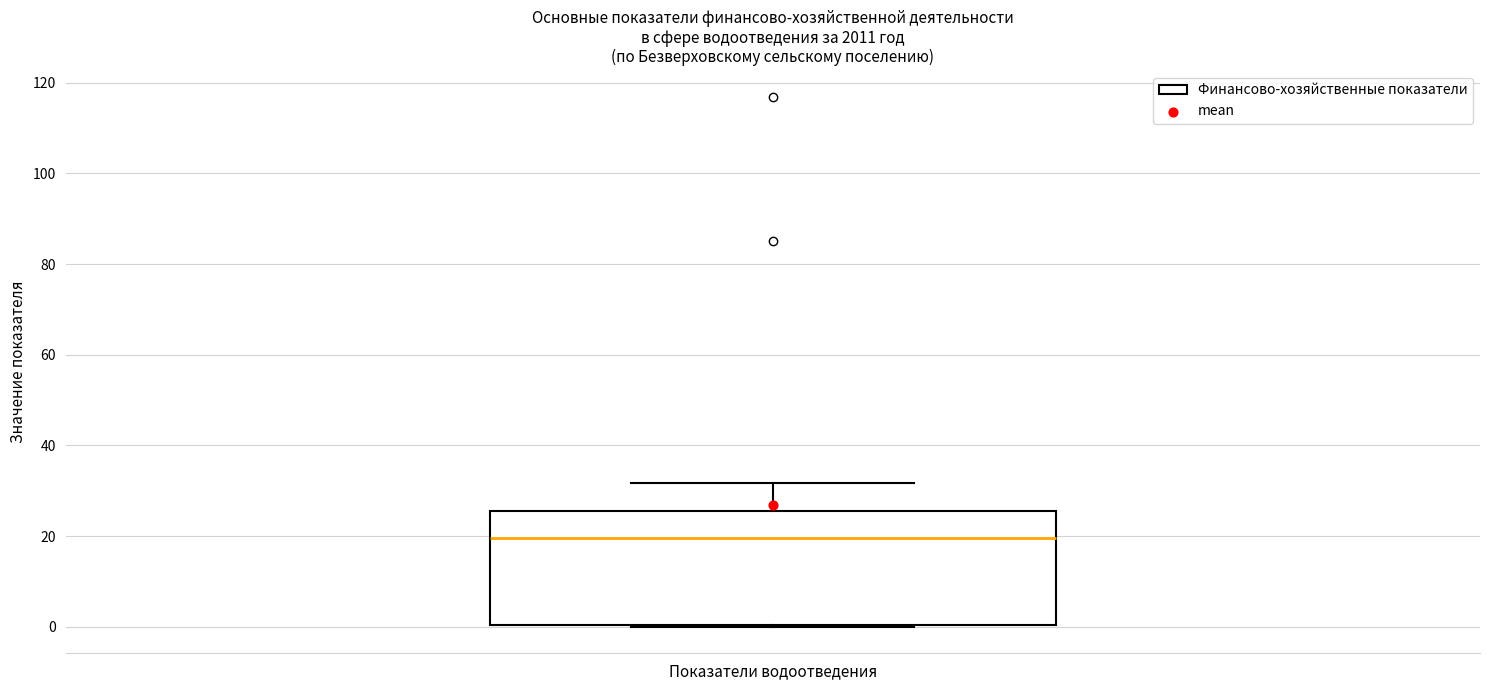

Read this box plot against the y-axis: the position of the median line, the range covered by the box, and the ends of both whiskers. The values are not printed on the chart, so give them approximately, as read against the axis.

median 20, box 0 to 26, whiskers 0 to 32